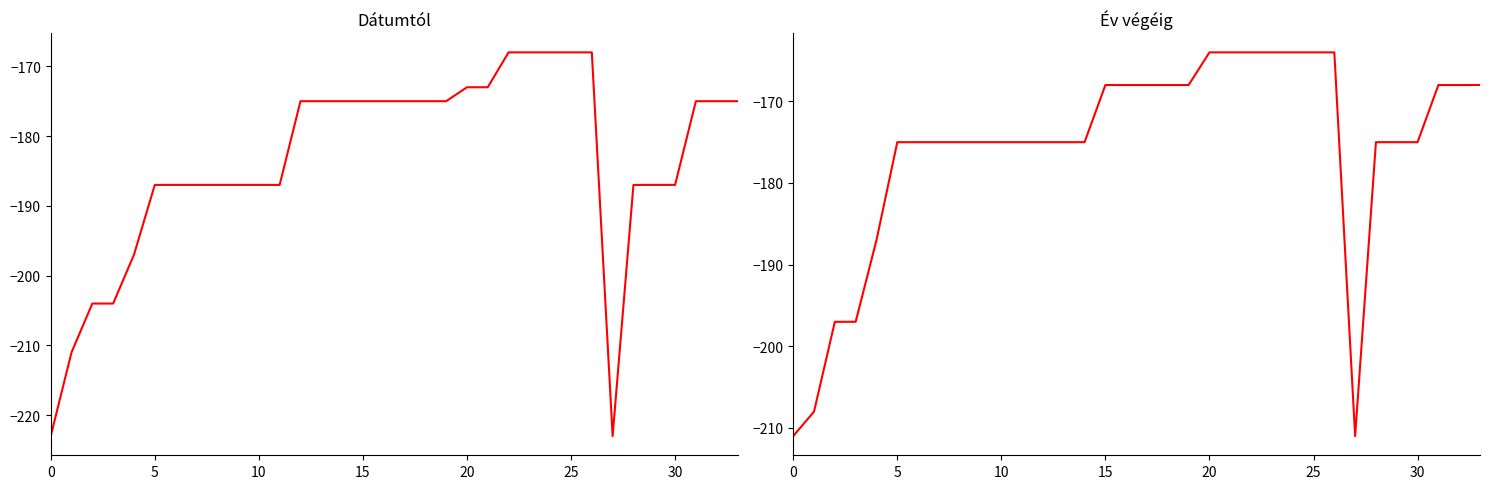

What is the average value of the Dátumtól series?

-184